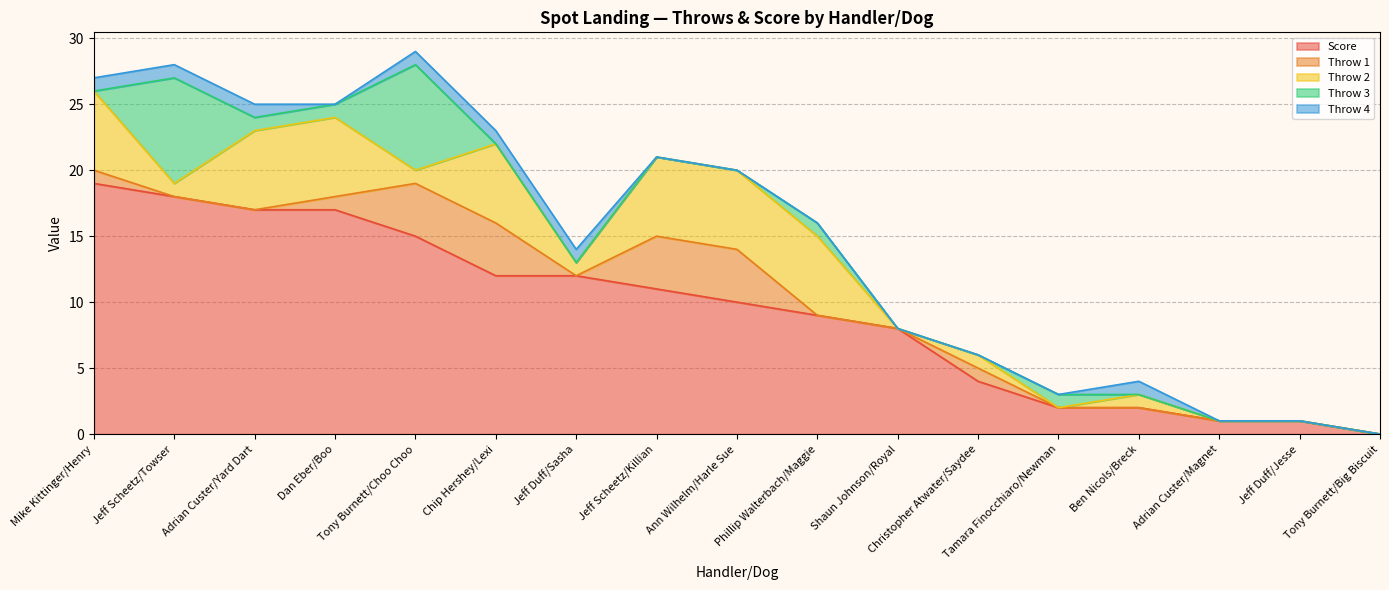

At how many categories does at least one series exceed 16?

4